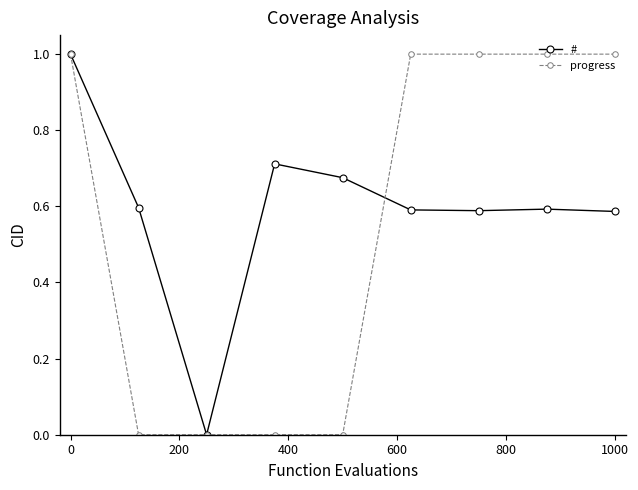

What is the greatest value displayed?

1.0